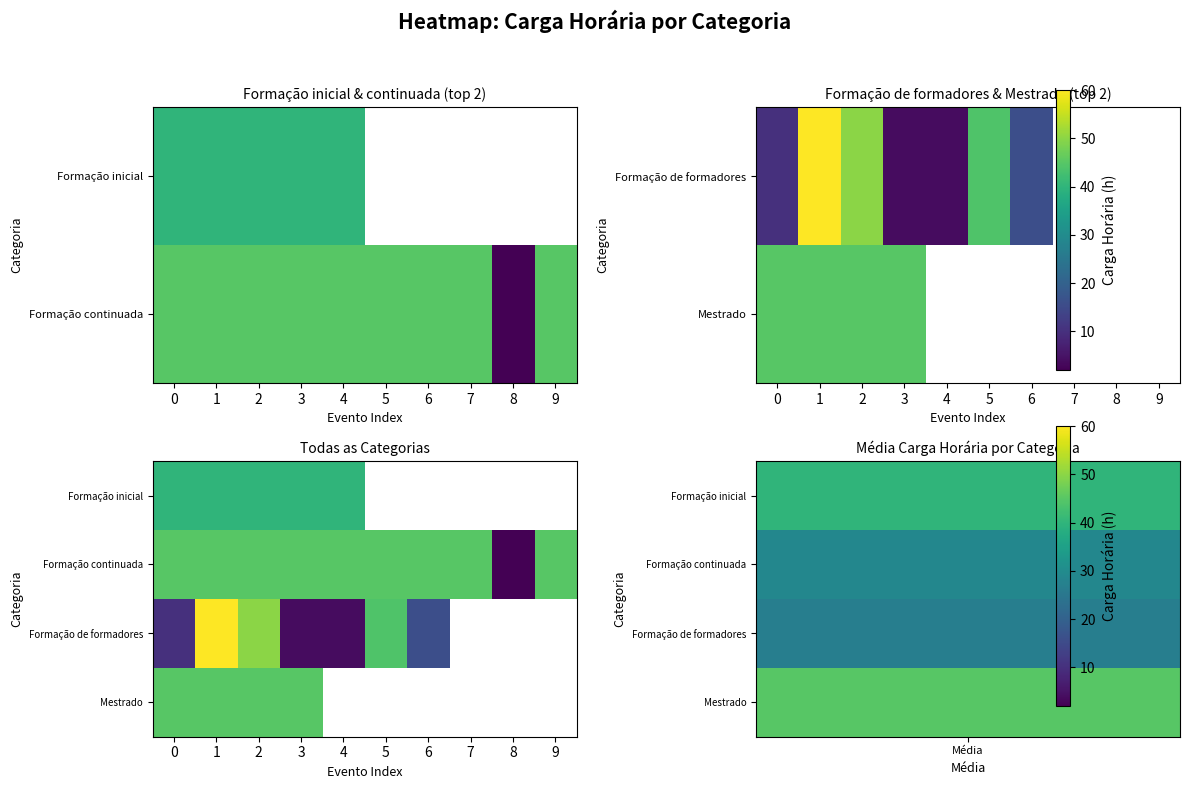

Between 3 and 4, which series saw the biggest shift?

Formação inicial